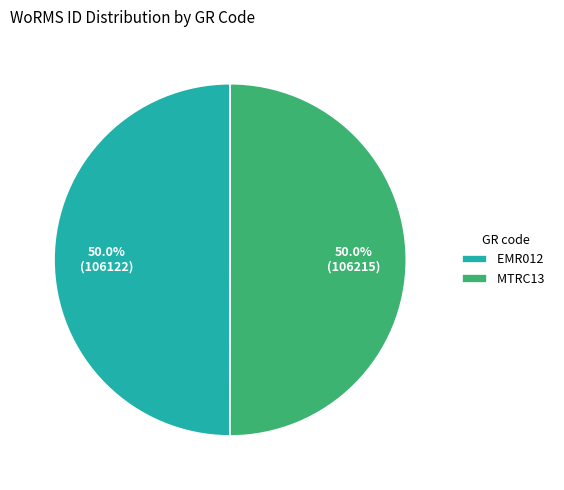

Combined, do EMR012 and MTRC13 account for over 50%?

Yes